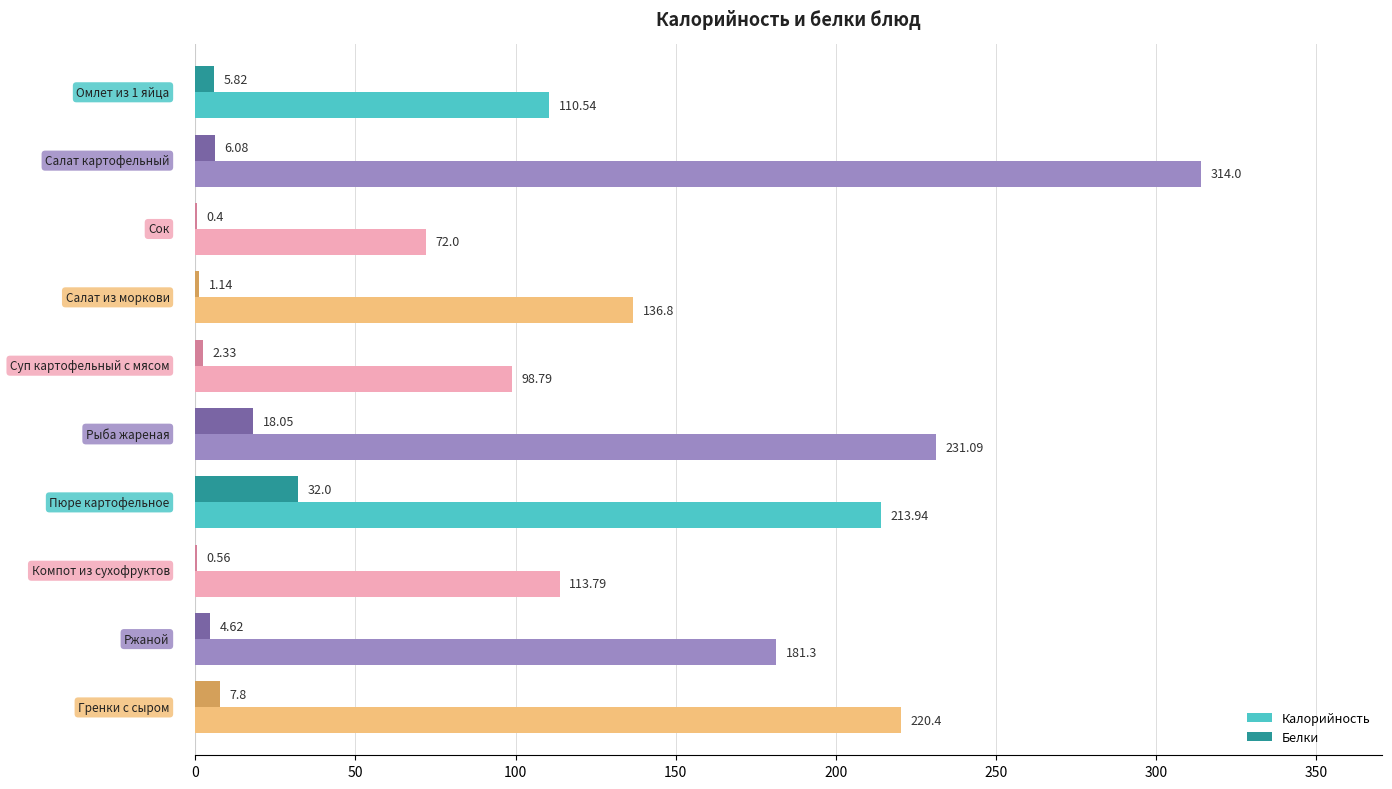

How many series are shown in this chart?

2